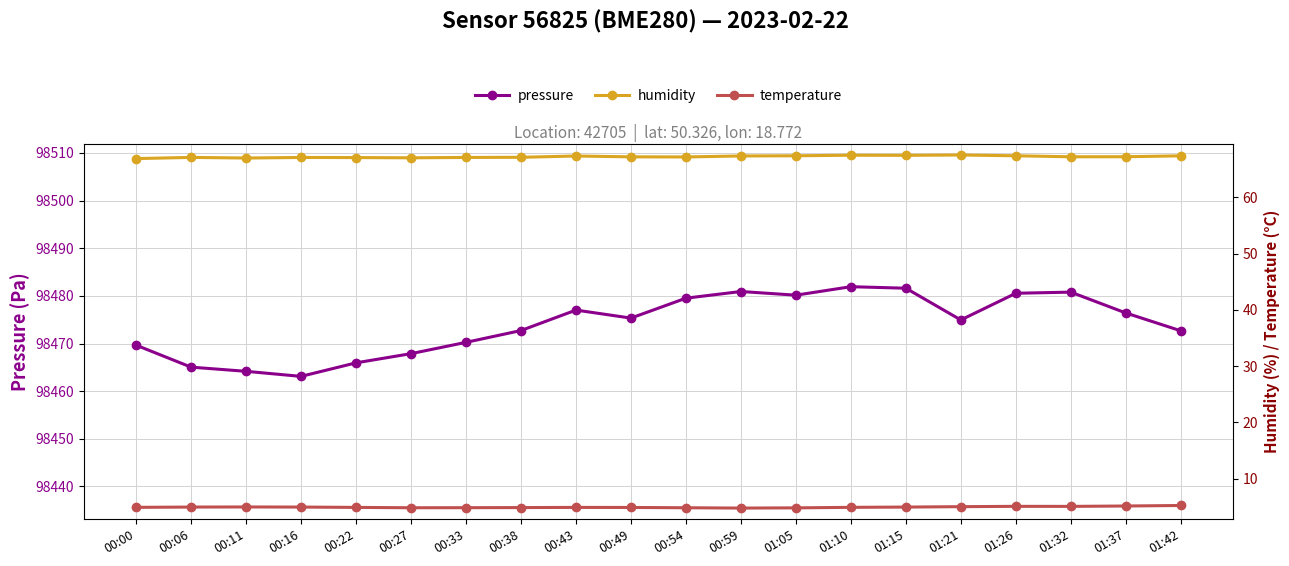

True or false: humidity and pressure intersect in this chart.

False